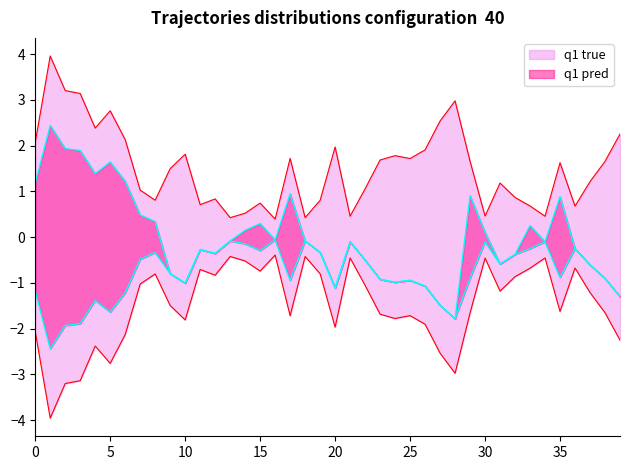

True or false: the data has more than 2 interior local peaks.

True